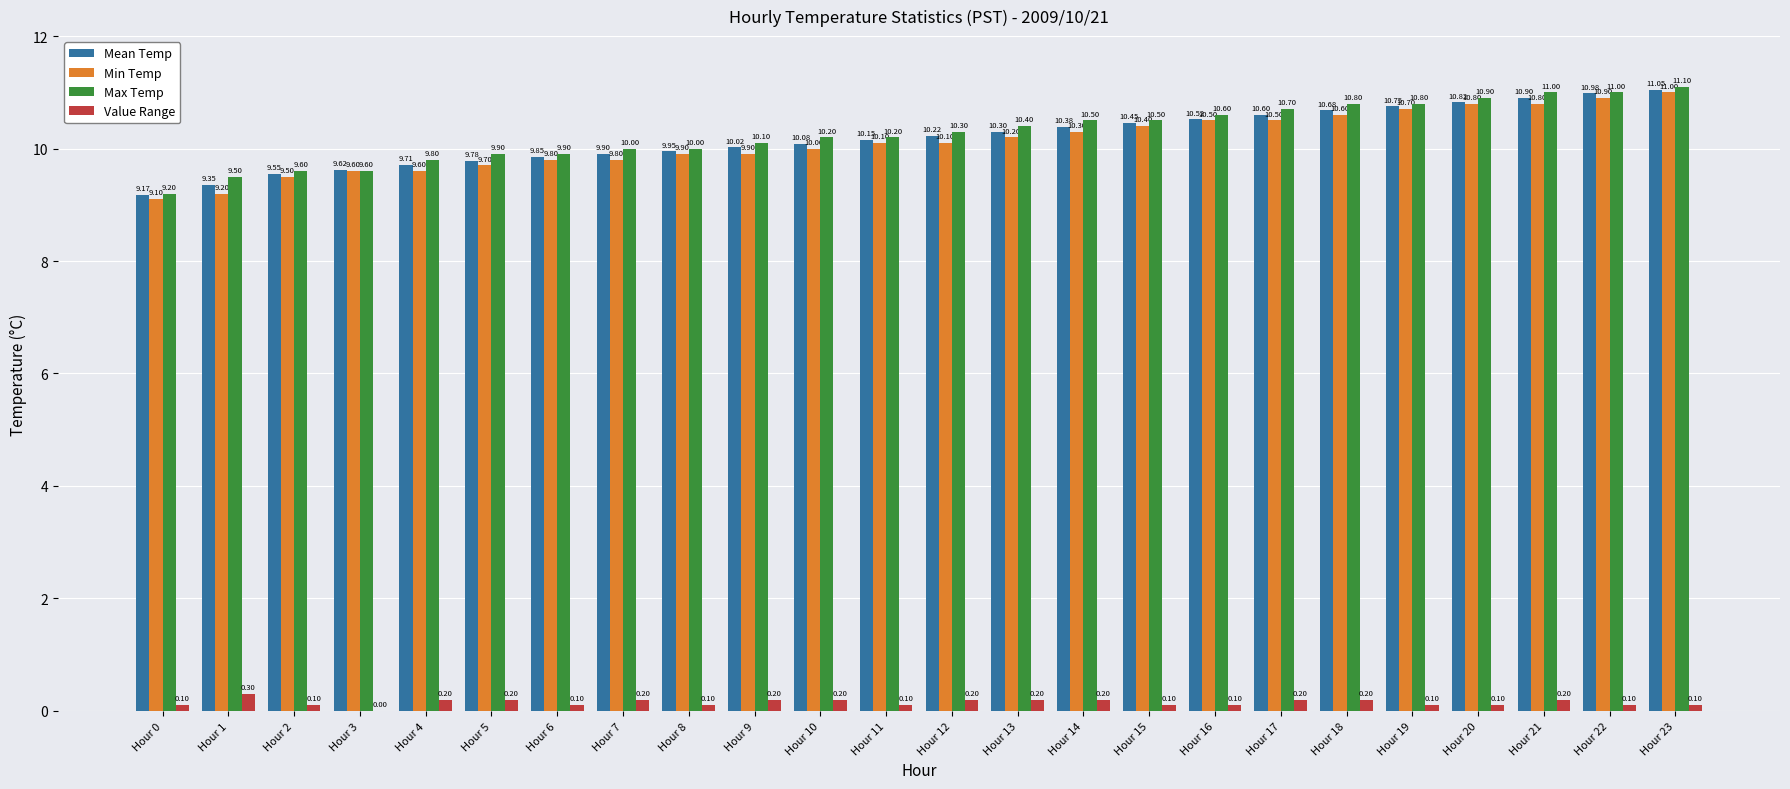

At which category is the sum across all series the highest?

Hour 23